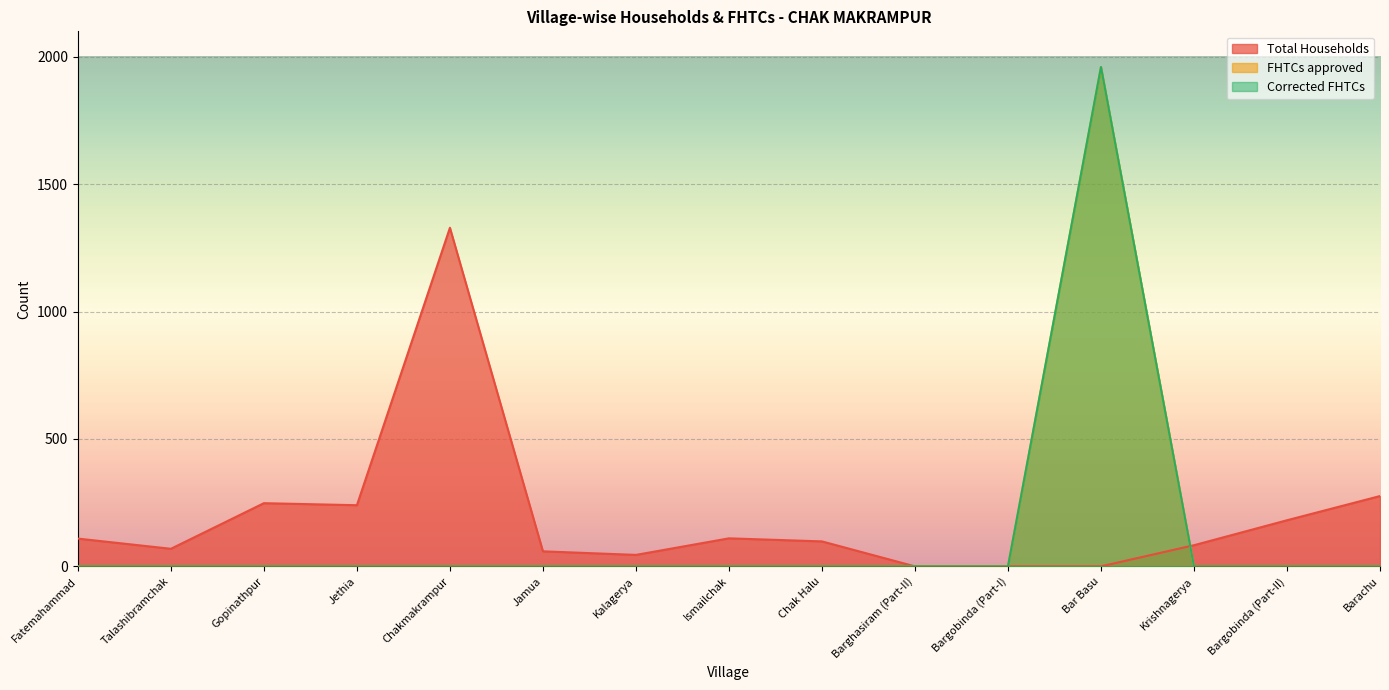

Which category has the lowest value in the Corrected FHTCs series?

Fatemahammad